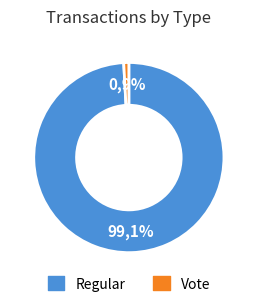

Rank the categories by value from highest to lowest.

Regular, Vote